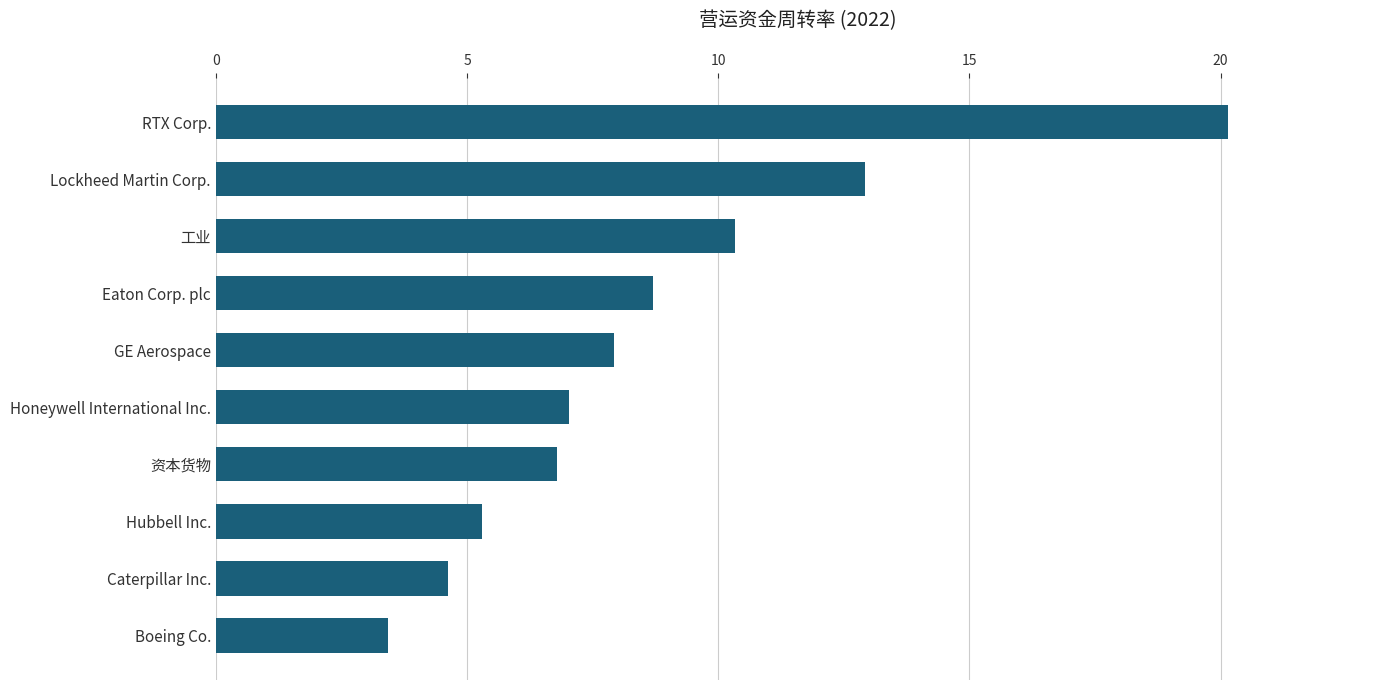

What value does the data have at GE Aerospace?

7.9